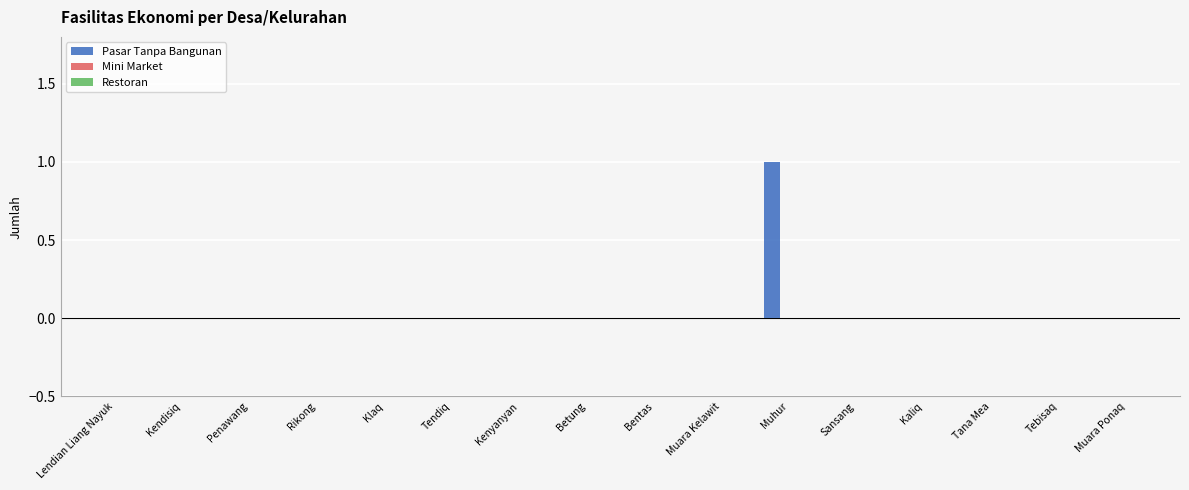

Reading right to left, list all the values displayed in this chart.

Muara Ponaq=0	Tebisaq=0	Tana Mea=0	Kaliq=0	Sansang=0	Muhur=1	Muara Kelawit=0	Bentas=0	Betung=0	Kenyanyan=0	Tendiq=0	Klaq=0	Rikong=0	Penawang=0	Kendisiq=0	Lendian Liang Nayuk=0